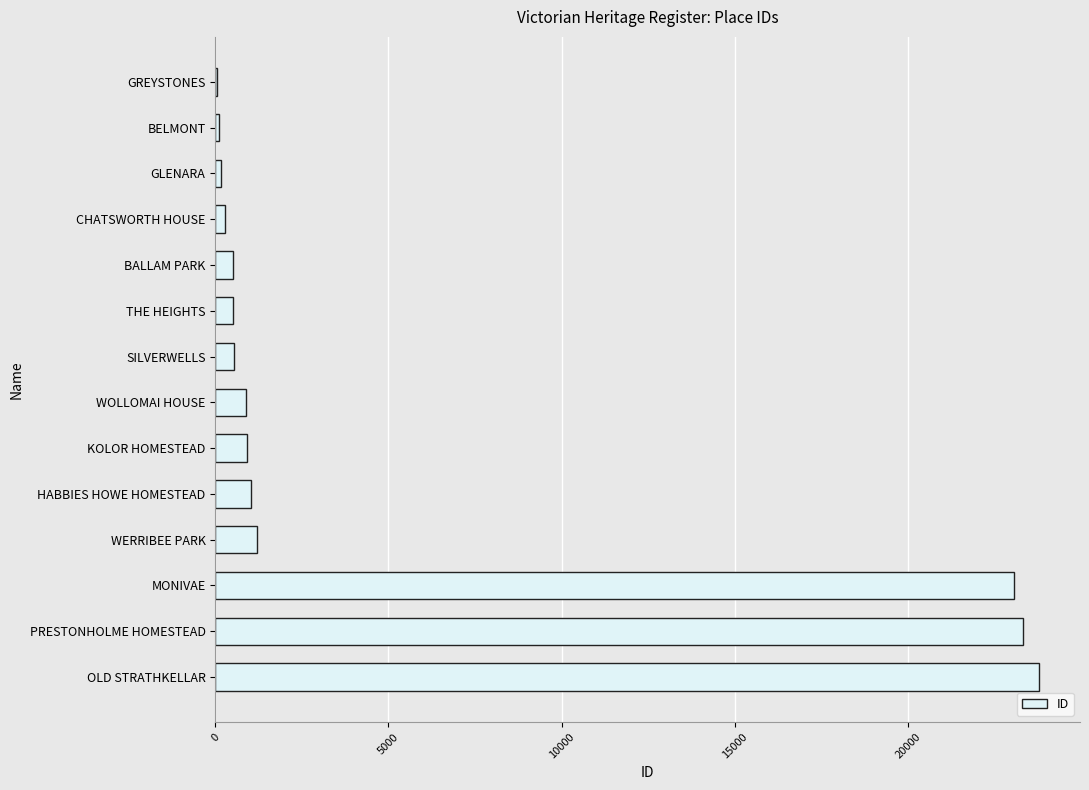

What is the sum of all values?

76342